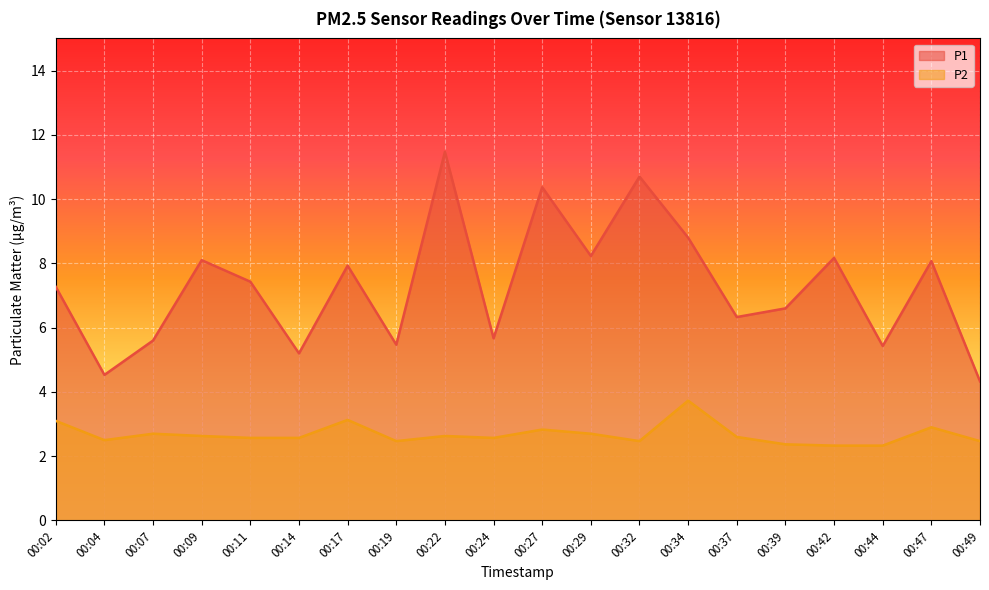

True or false: P2 has more than 2 interior local peaks.

True